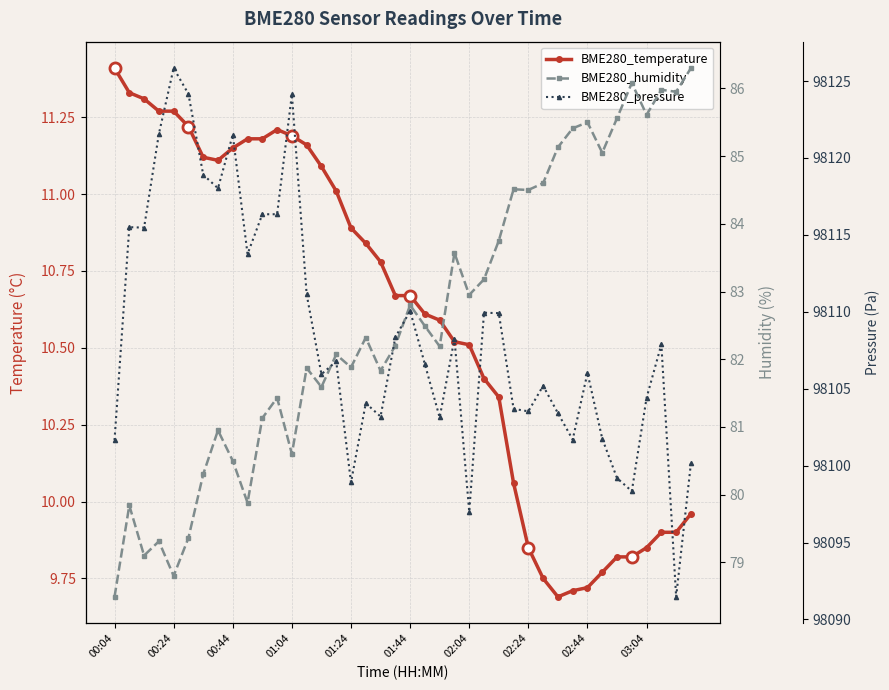

True or false: BME280_pressure and BME280_humidity intersect in this chart.

False